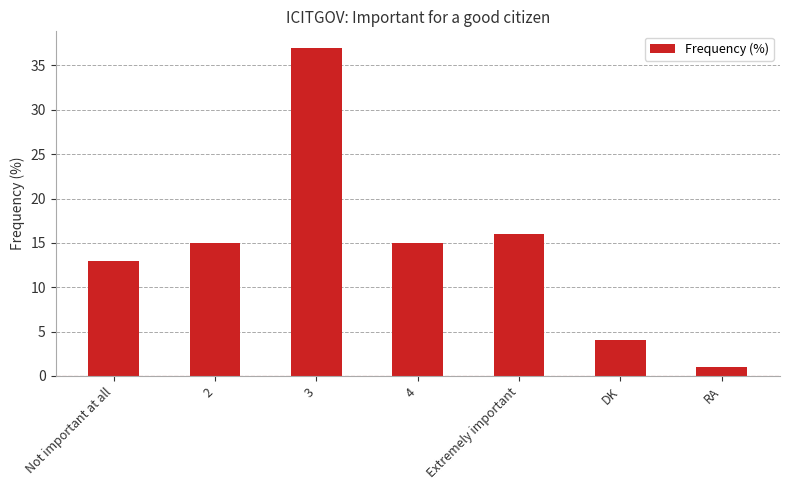

How many bars are there in total?

7